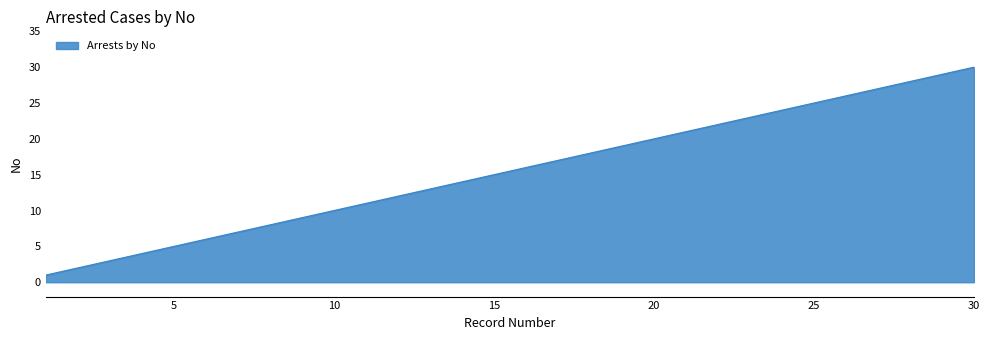

What is the maximum value shown in the chart?

30